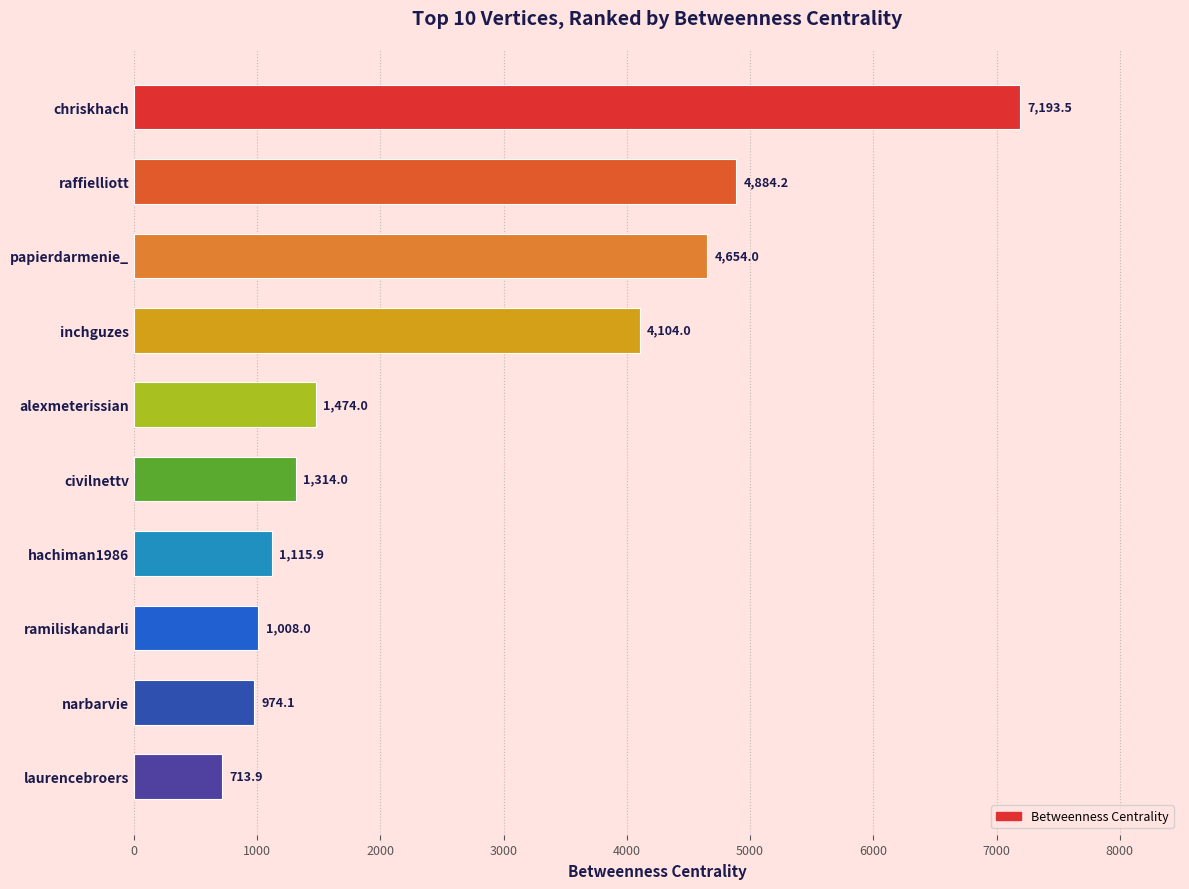

Rank the categories by value from highest to lowest.

chriskhach, raffielliott, papierdarmenie_, inchguzes, alexmeterissian, civilnettv, hachiman1986, ramiliskandarli, narbarvie, laurencebroers